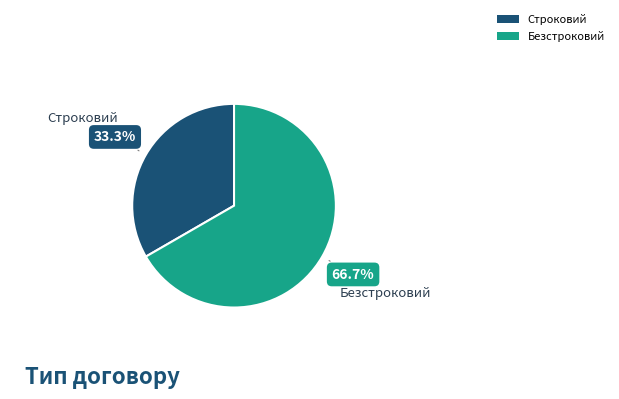

How many slices are in this pie chart?

2